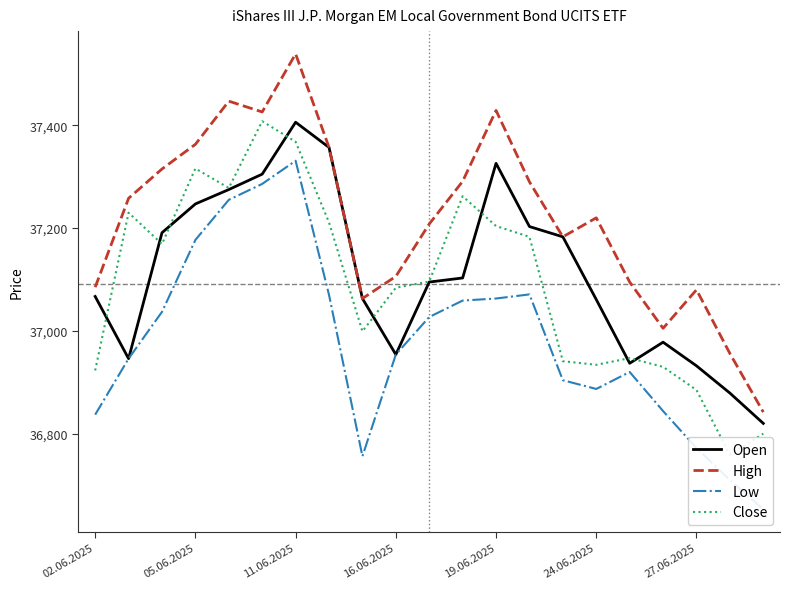

What is the minimum value for Close?

36759